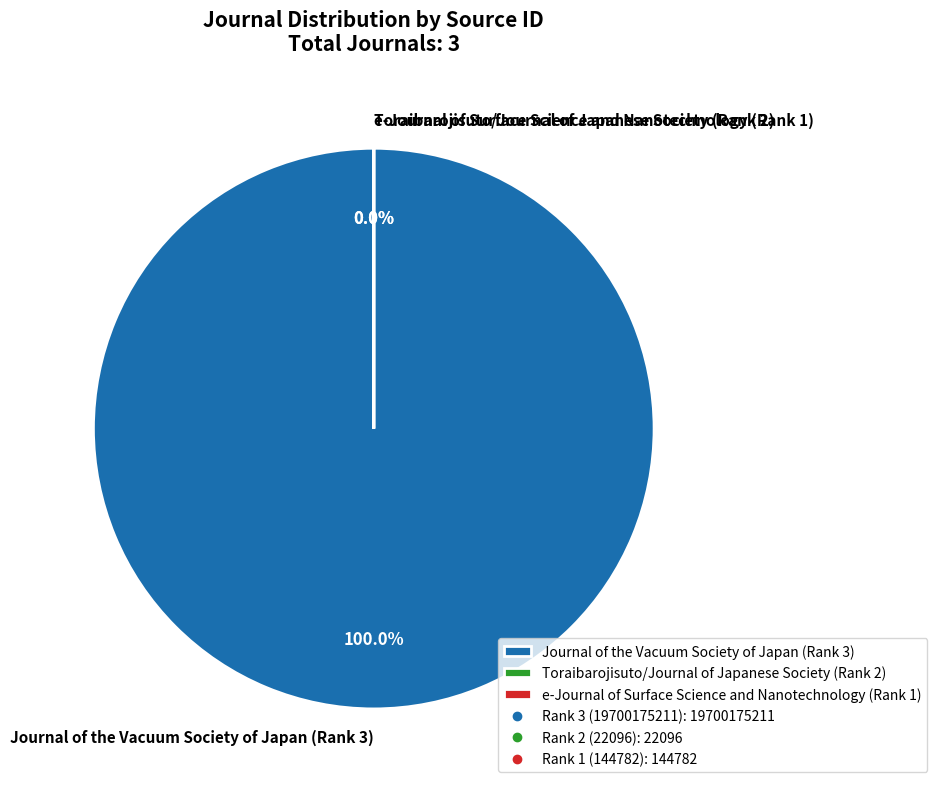

The Toraibarojisuto/Journal of Japanese Society (Rank 2) slice represents 0% of the pie. True or false?

True